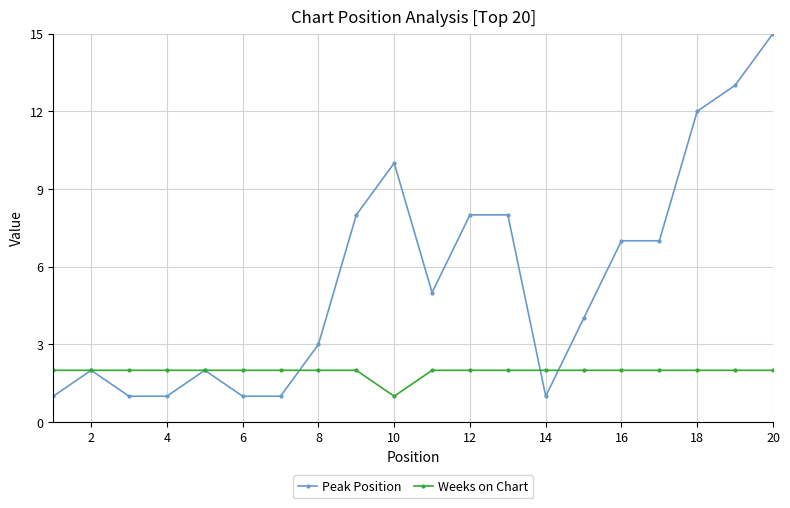

What is the value of the Peak Position point at the 16th from the left?

7